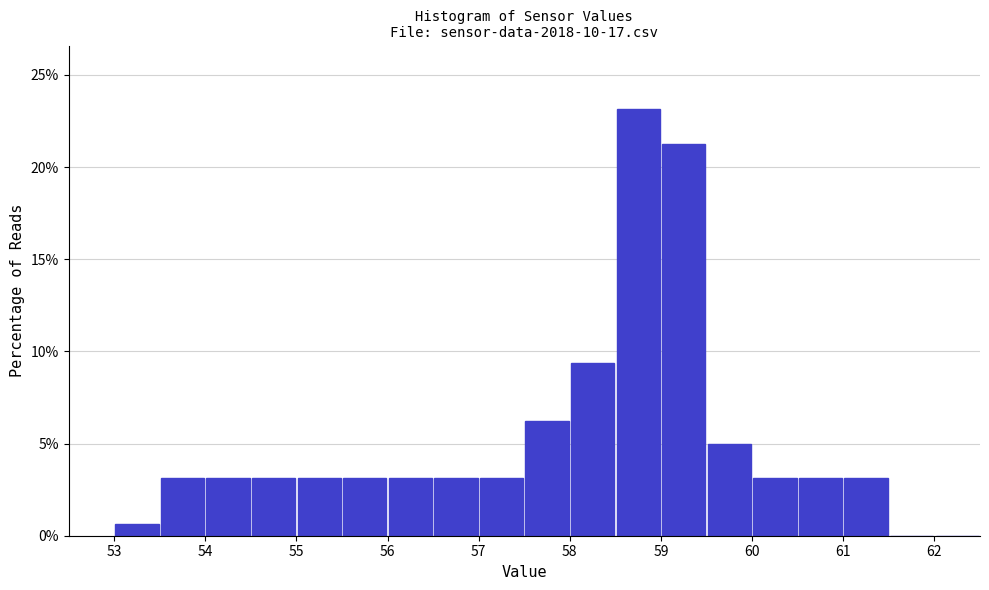

Reading left to right, list every bar in this chart as the range it spans on the x-axis followed by its height. The values are not printed on the chart, so give them approximately, as read against the axis.

53.0 to 53.5: 0.5
53.5 to 54.0: 3.0
54.0 to 54.5: 3.0
54.5 to 55.0: 3.0
55.0 to 55.5: 3.0
55.5 to 56.0: 3.0
56.0 to 56.5: 3.0
56.5 to 57.0: 3.0
57.0 to 57.5: 3.0
57.5 to 58.0: 6.5
58.0 to 58.5: 9.5
58.5 to 59.0: 23.0
59.0 to 59.5: 21.5
59.5 to 60.0: 5.0
60.0 to 60.5: 3.0
60.5 to 61.0: 3.0
61.0 to 61.5: 3.0
61.5 to 62.0: 0
62.0 to 62.5: 0